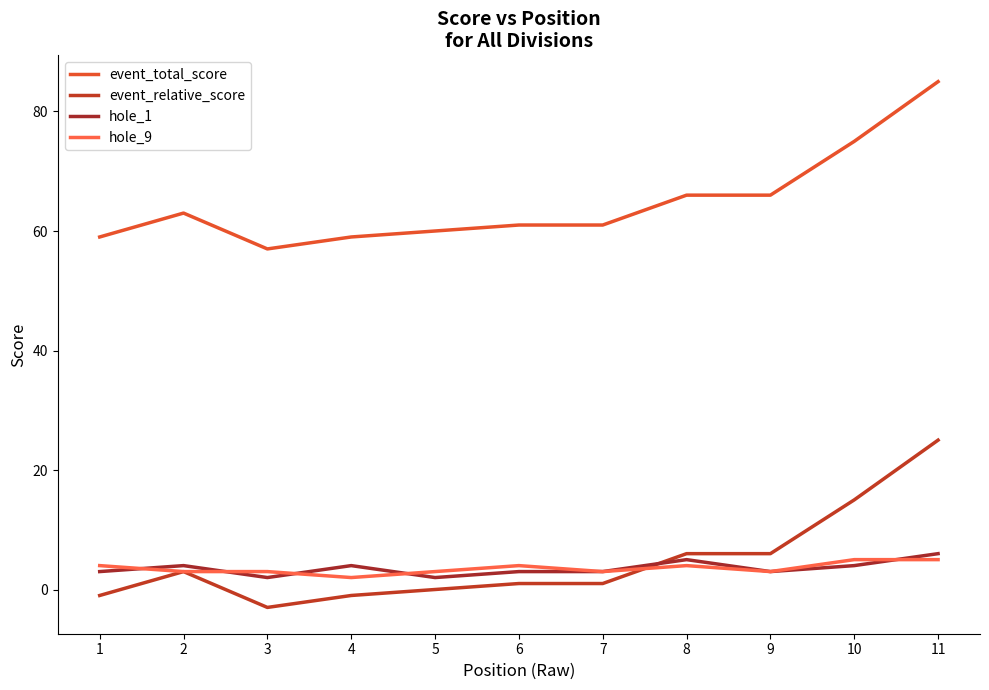

Reading left to right, what are all the values shown in this chart?

event_total_score: 1=59	2=63	3=57	4=59	5=60	6=61	7=61	8=66	9=66	10=75	11=85
event_relative_score: 1=-1	2=3	3=-3	4=-1	5=0	6=1	7=1	8=6	9=6	10=15	11=25
hole_1: 1=3	2=4	3=2	4=4	5=2	6=3	7=3	8=5	9=3	10=4	11=6
hole_9: 1=4	2=3	3=3	4=2	5=3	6=4	7=3	8=4	9=3	10=5	11=5